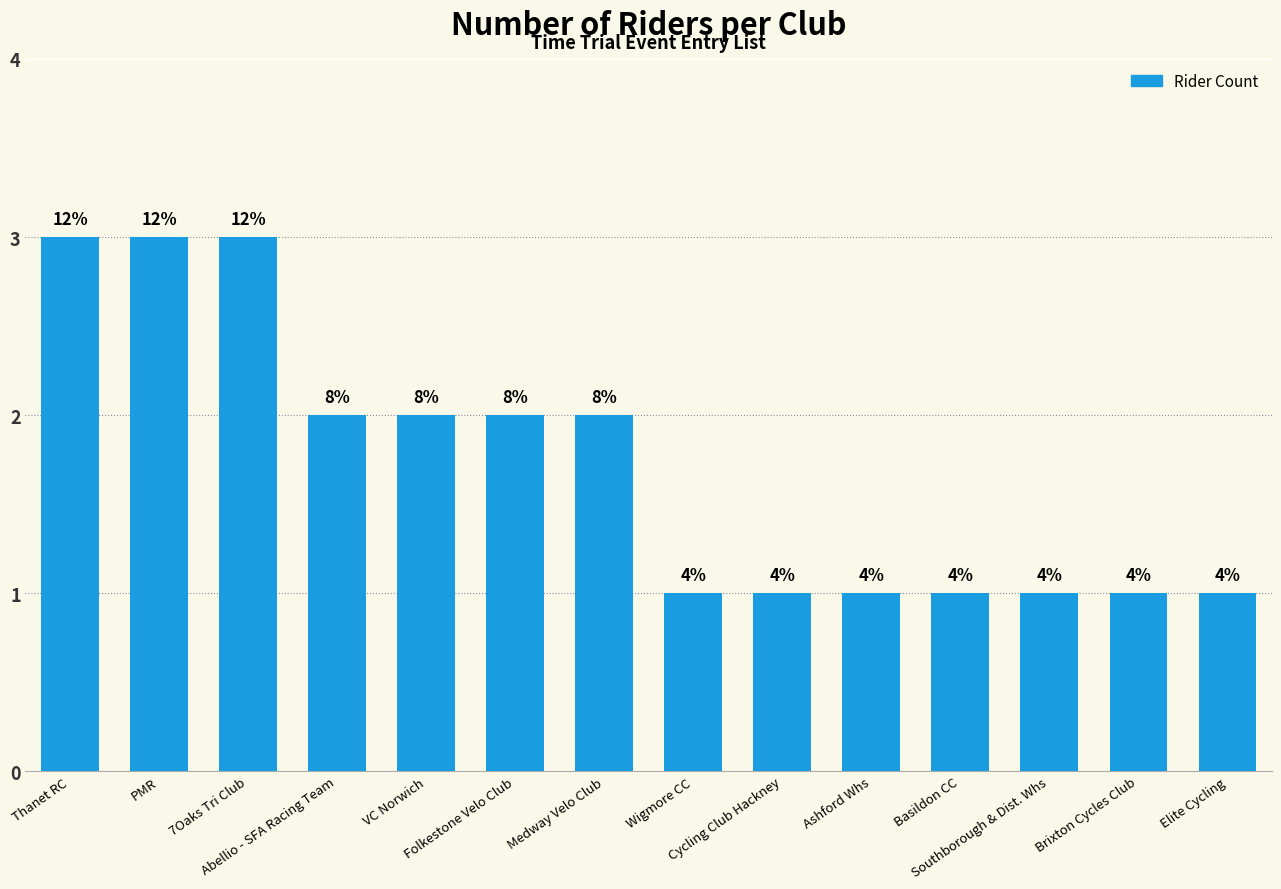

What is the label of the 5th bar from the left?

VC Norwich